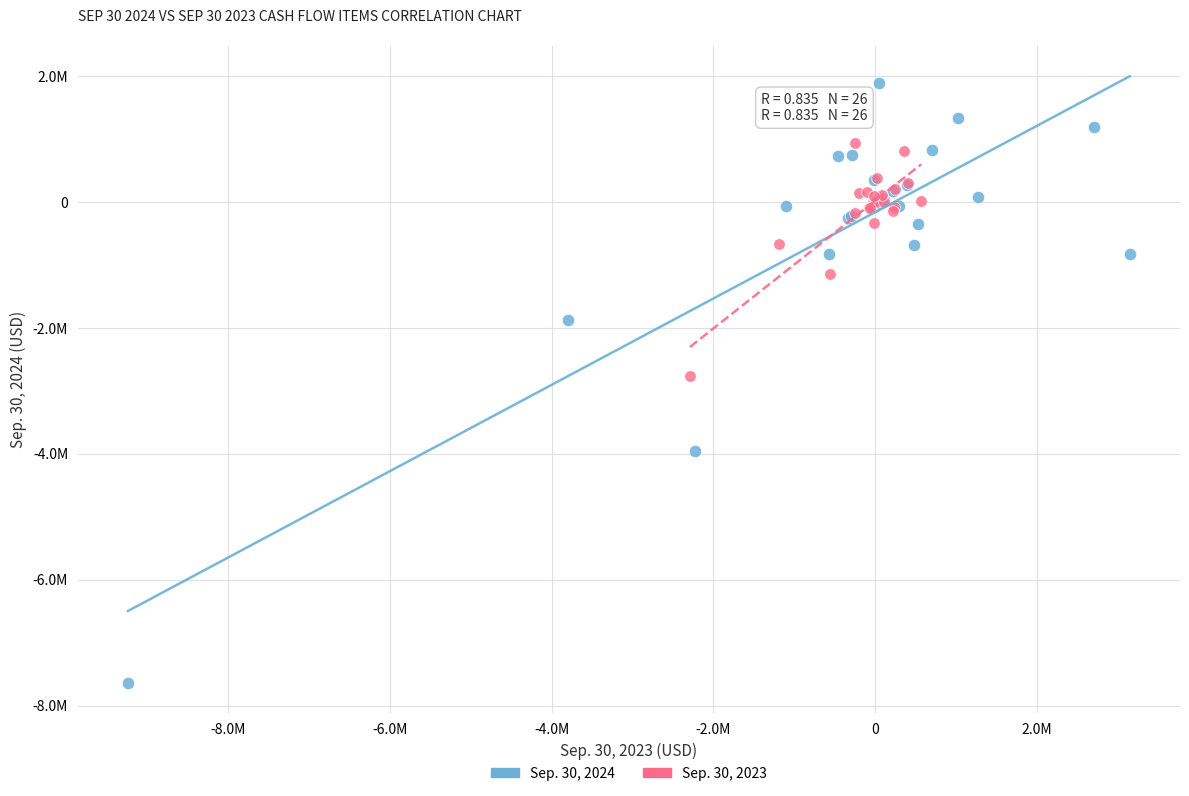

What are all the series names shown in the legend?

Sep. 30, 2024, Sep. 30, 2023